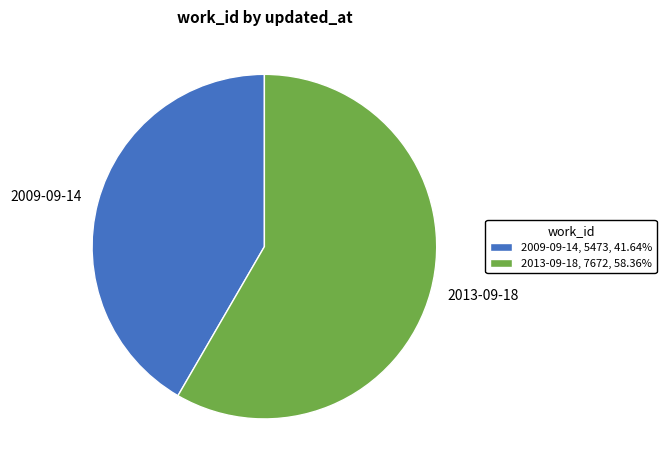

Which slice is the smallest?

2009-09-14